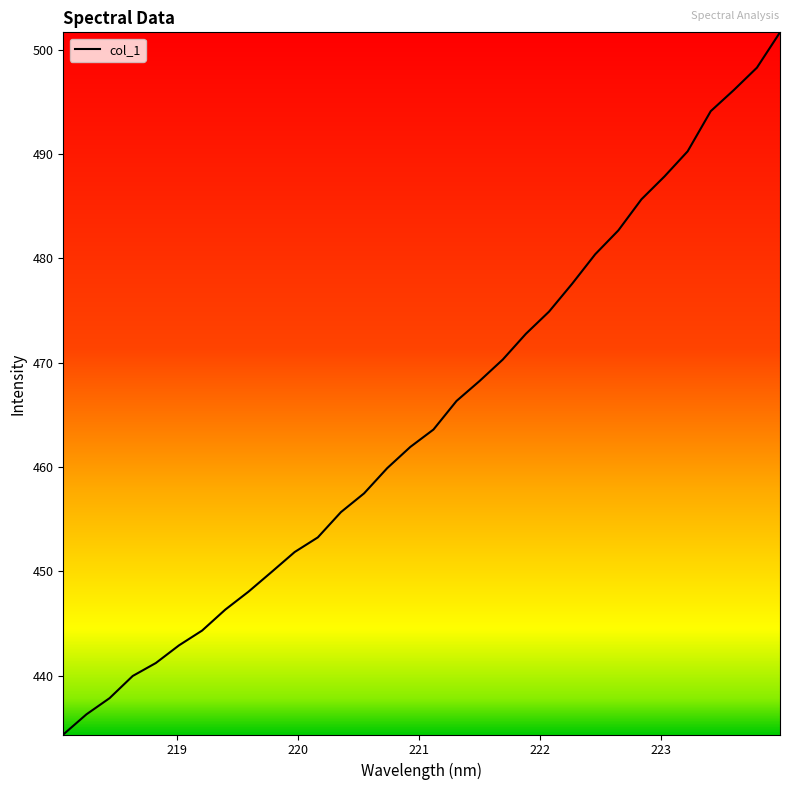

What is the average value?

464.8